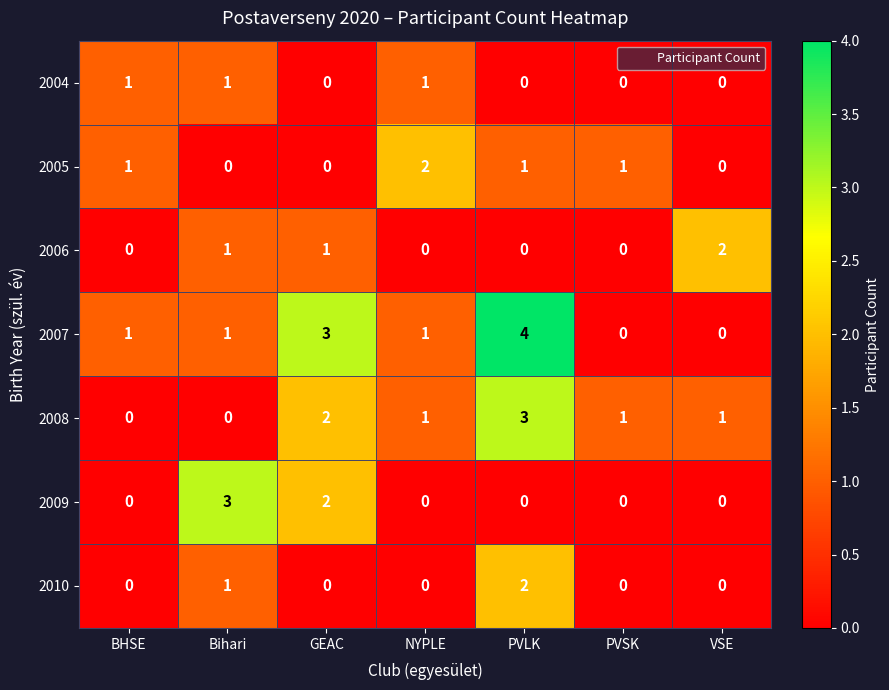

The value of 2007 at GEAC is 3. True or false?

True